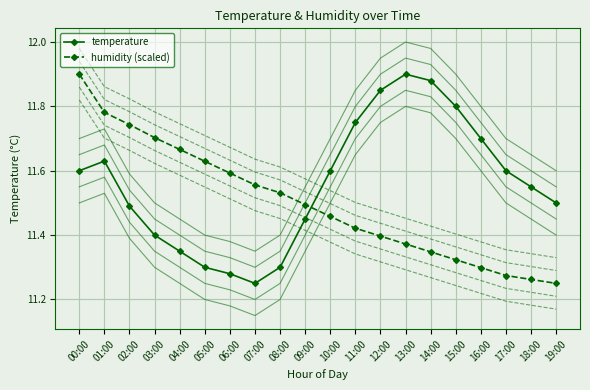

Which label corresponds to the smallest value in the chart?

07:00